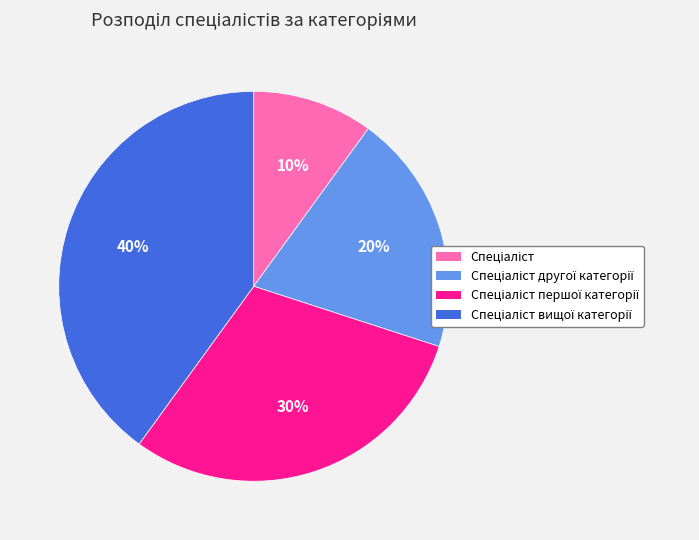

To the nearest percent, what is the average slice percentage?

25%